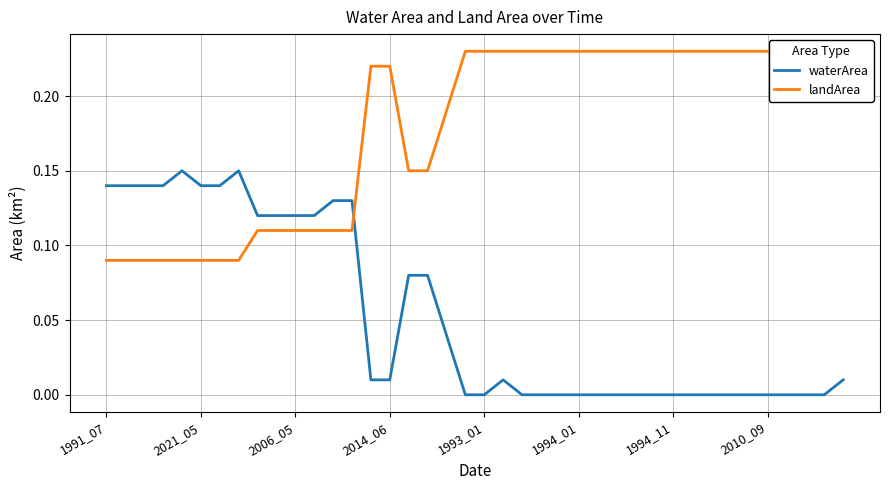

What are all the series names shown in the legend?

waterArea, landArea